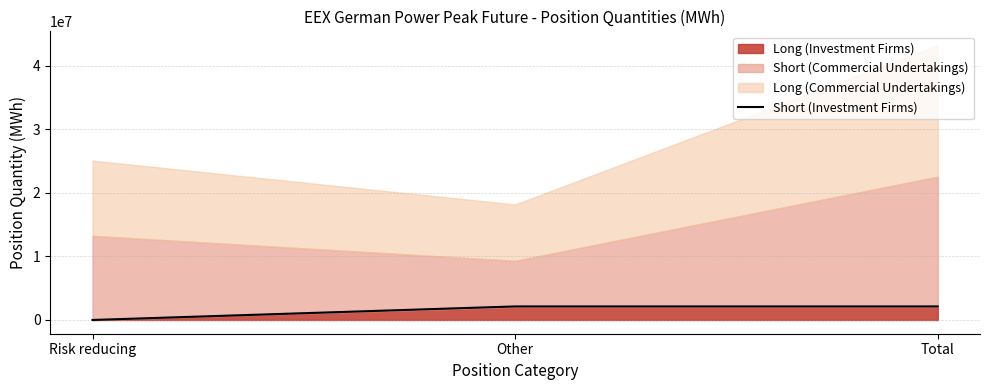

The value at Total is 2130240. True or false?

True